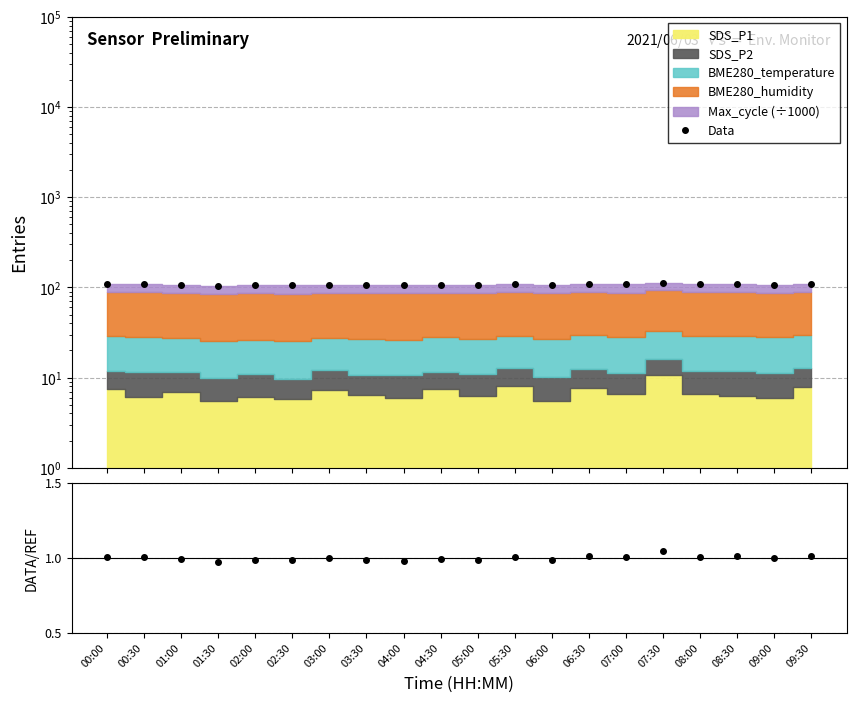

What is the sum of the Data values at 08:30 and 06:00?

214.8